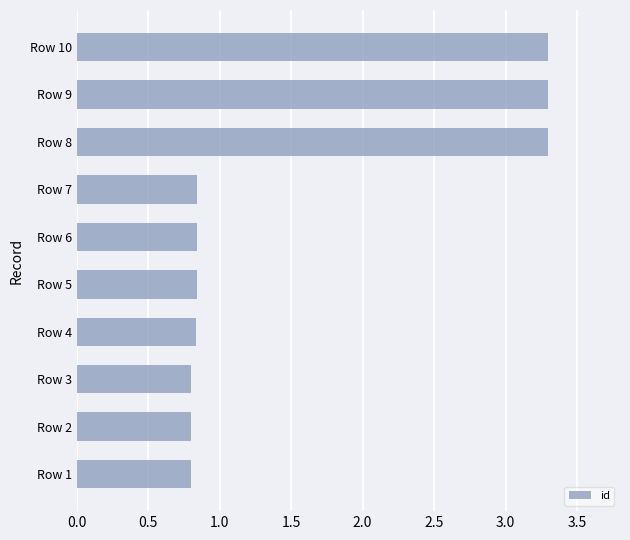

How many values are between 0 and 3?

7